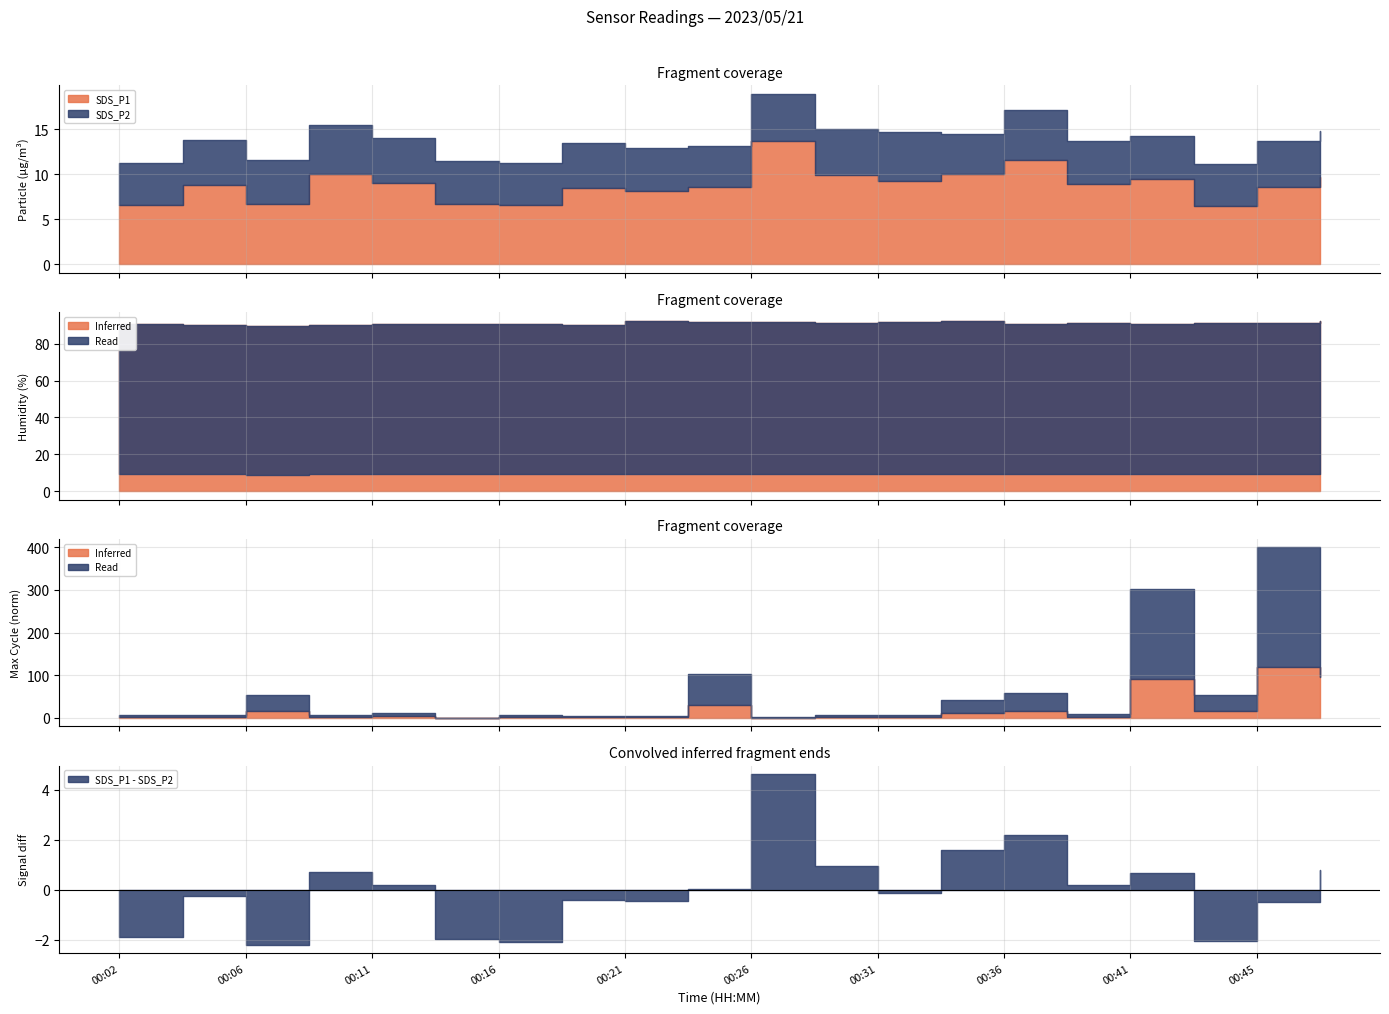

What is the value of the BME280_humidity point at the 17th from the left?

91.0